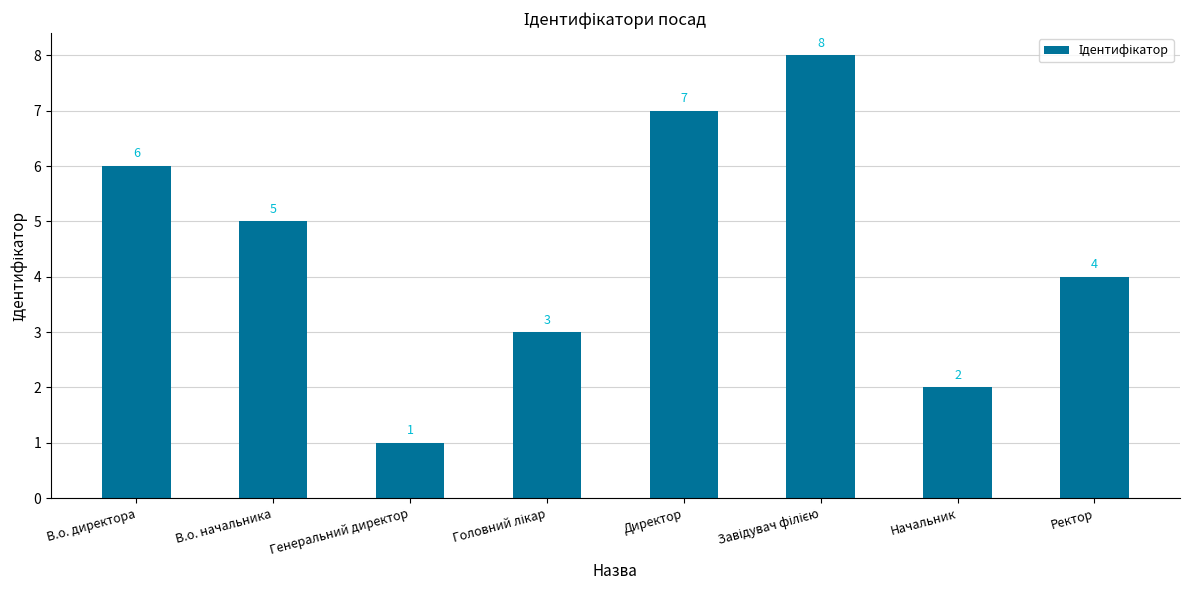

What is the difference between the maximum and minimum values?

7